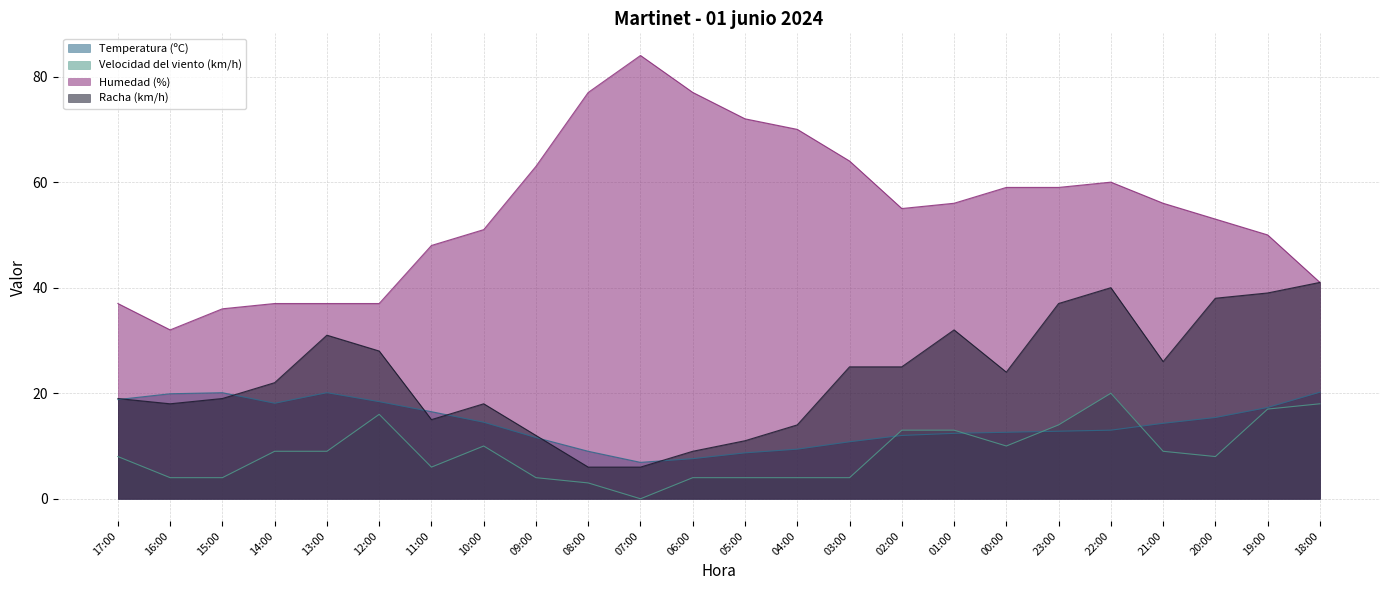

What is the difference between the Racha (km/h) values at 17:00 and 11:00?

4.0